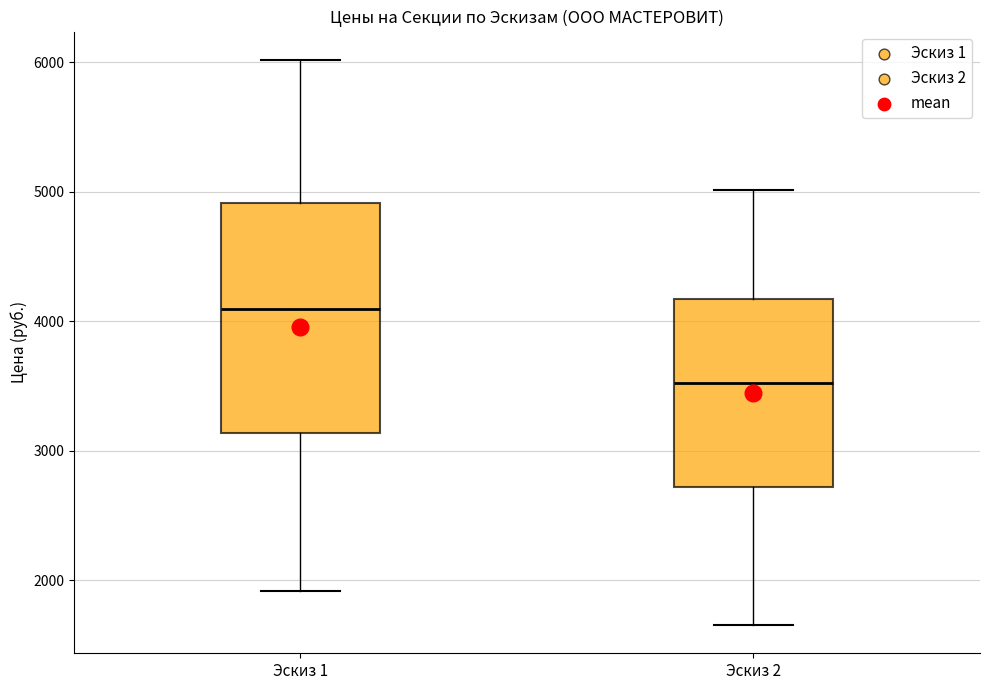

Reading left to right, transcribe this box plot: for each box, give where its median line is, the range the box spans, and where its two whiskers end, as read against the y-axis. The values are not printed on the chart, so give them approximately, as read against the axis.

Эскиз 1: median 4100, box 3100 to 4900, whiskers 1900 to 6000
Эскиз 2: median 3500, box 2700 to 4200, whiskers 1700 to 5000